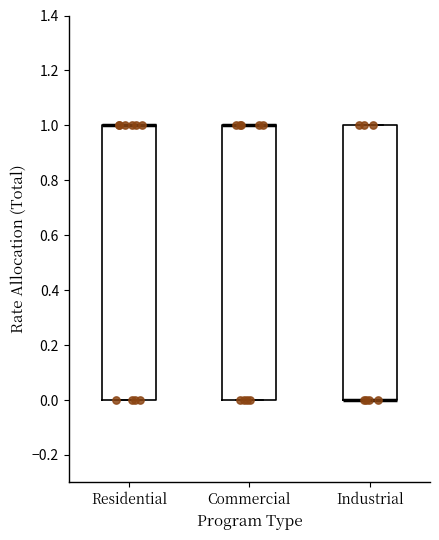

Reading left to right, read every box against the y-axis: the position of its median line, the range the box covers, and the ends of its whiskers. The values are not printed on the chart, so give them approximately, as read against the axis.

Residential: median 1 (drawn on the box's upper edge), box 0 to 1, whiskers 0 to 1
Commercial: median 1 (drawn on the box's upper edge), box 0 to 1, whiskers 0 to 1
Industrial: median 0 (drawn on the box's lower edge), box 0 to 1, whiskers 0 to 1